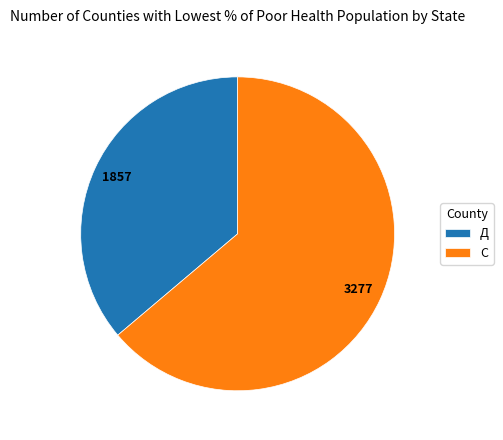

Do Д and С together represent more than half of the pie?

Yes